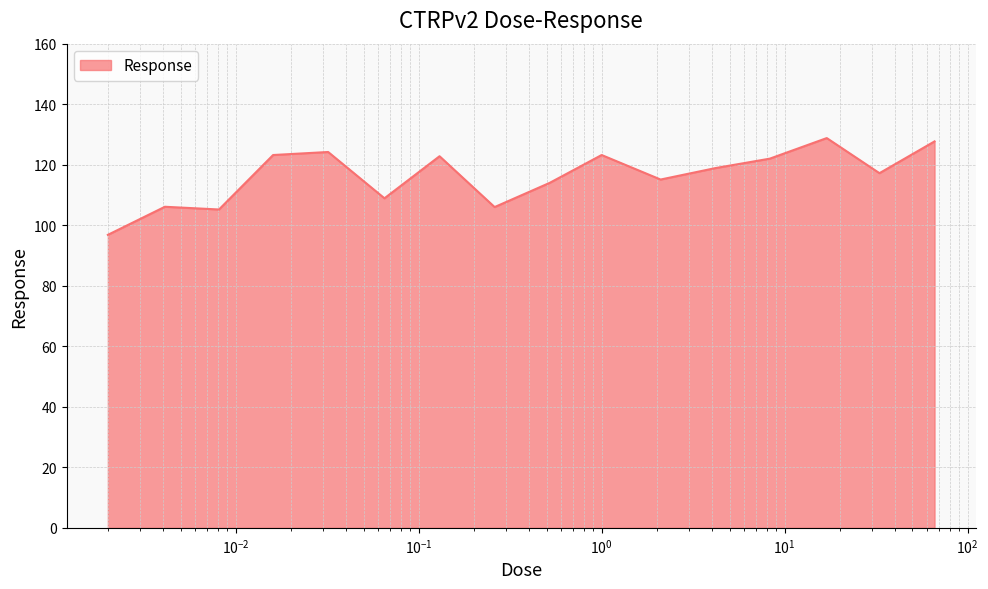

What is the minimum value shown in the chart?

96.8